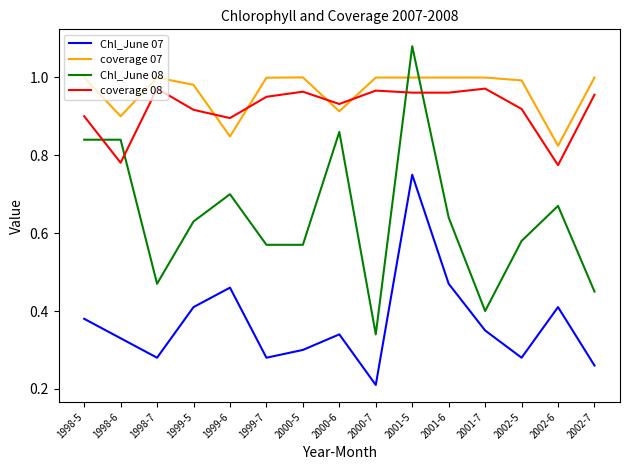

What are all the series names shown in the legend?

Chl_June 07, coverage 07, Chl_June 08, coverage 08